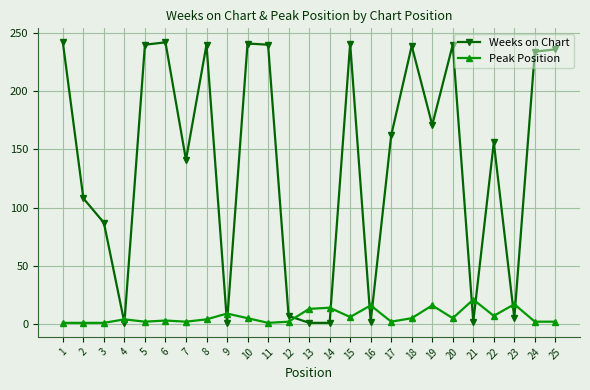

What are all the series names shown in the legend?

Weeks on Chart, Peak Position